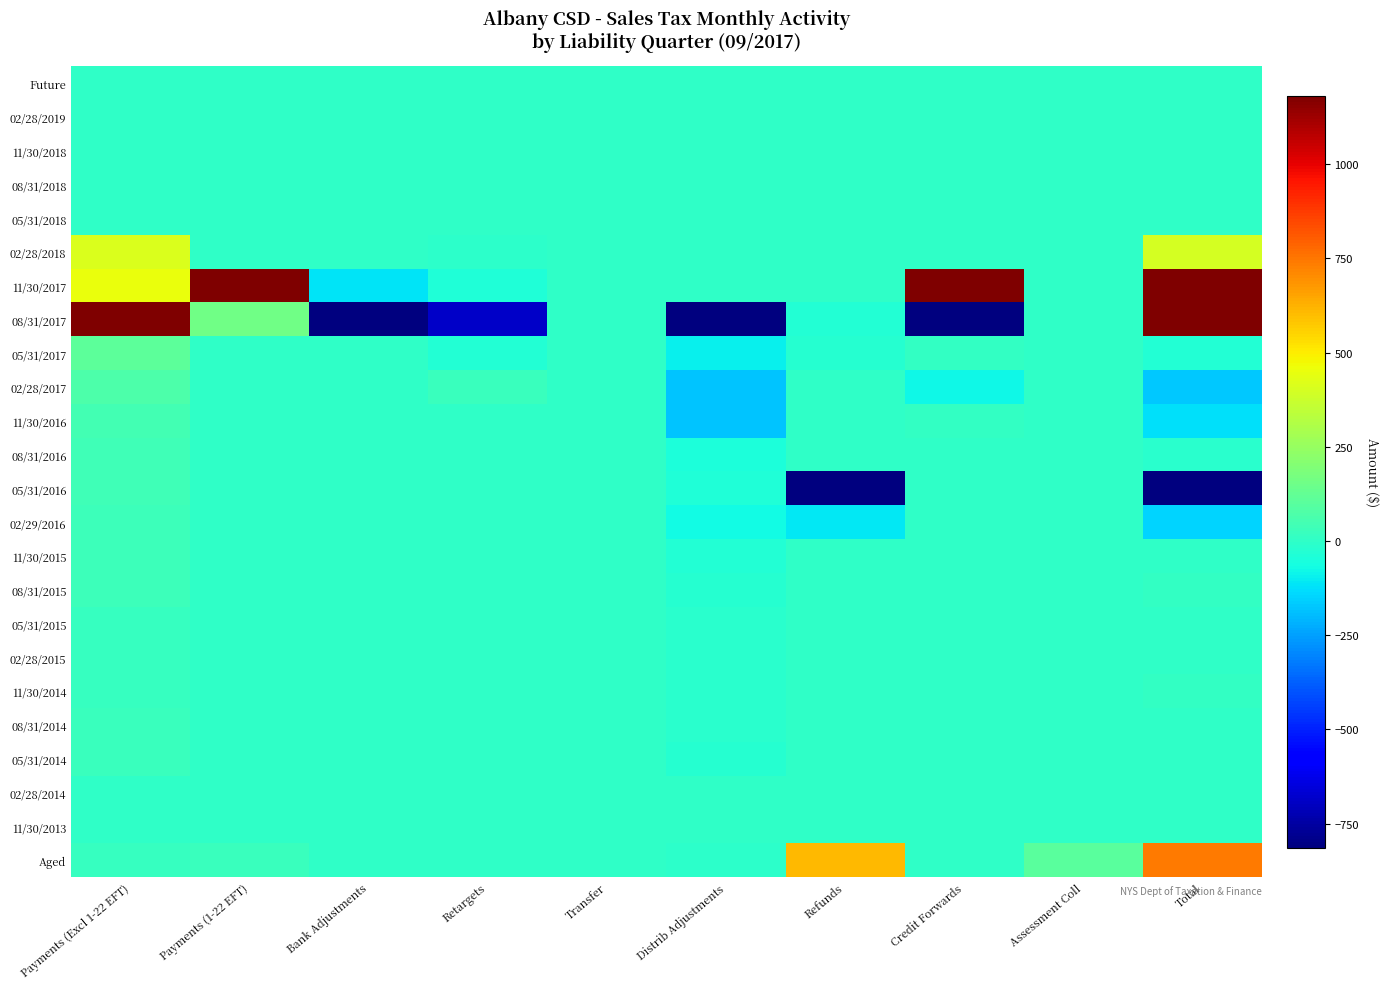

Reading left to right, what are all the values shown in this chart?

Future: Payments (Excl 1-22 EFT)=0.0	Payments (1-22 EFT)=0.0	Bank Adjustments=0.0	Retargets=0.0	Transfer=0.0	Distrib Adjustments=0.0	Refunds=0.0	Credit Forwards=0.0	Assessment Coll=0.0	Total=0.0
02/28/2019: Payments (Excl 1-22 EFT)=0.0	Payments (1-22 EFT)=0.0	Bank Adjustments=0.0	Retargets=0.0	Transfer=0.0	Distrib Adjustments=0.0	Refunds=0.0	Credit Forwards=0.2	Assessment Coll=0.0	Total=0.2
11/30/2018: Payments (Excl 1-22 EFT)=0.0	Payments (1-22 EFT)=0.0	Bank Adjustments=0.0	Retargets=0.0	Transfer=0.0	Distrib Adjustments=0.0	Refunds=0.0	Credit Forwards=0.0	Assessment Coll=0.0	Total=0.0
08/31/2018: Payments (Excl 1-22 EFT)=0.0	Payments (1-22 EFT)=0.0	Bank Adjustments=0.0	Retargets=0.0	Transfer=0.0	Distrib Adjustments=0.0	Refunds=0.0	Credit Forwards=0.0	Assessment Coll=0.0	Total=0.0
05/31/2018: Payments (Excl 1-22 EFT)=0.0	Payments (1-22 EFT)=0.0	Bank Adjustments=0.0	Retargets=0.0	Transfer=0.0	Distrib Adjustments=0.0	Refunds=0.0	Credit Forwards=0.0	Assessment Coll=0.0	Total=0.0
02/28/2018: Payments (Excl 1-22 EFT)=413.0	Payments (1-22 EFT)=0.0	Bank Adjustments=-3.1	Retargets=-8.9	Transfer=0.0	Distrib Adjustments=-1.3	Refunds=-0.1	Credit Forwards=-0.2	Assessment Coll=-0.1	Total=399.5
11/30/2017: Payments (Excl 1-22 EFT)=453.9	Payments (1-22 EFT)=130939.2	Bank Adjustments=-115.1	Retargets=-38.2	Transfer=0.0	Distrib Adjustments=-0.0	Refunds=-1.7	Credit Forwards=2732.3	Assessment Coll=0.0	Total=133970.4
08/31/2017: Payments (Excl 1-22 EFT)=160873.1	Payments (1-22 EFT)=159.0	Bank Adjustments=-6341.0	Retargets=-688.6	Transfer=0.0	Distrib Adjustments=-19901.7	Refunds=-29.7	Credit Forwards=-3967.4	Assessment Coll=0.0	Total=130103.6
05/31/2017: Payments (Excl 1-22 EFT)=110.3	Payments (1-22 EFT)=0.1	Bank Adjustments=-0.2	Retargets=-33.9	Transfer=0.0	Distrib Adjustments=-95.1	Refunds=-20.9	Credit Forwards=11.5	Assessment Coll=-0.2	Total=-28.3
02/28/2017: Payments (Excl 1-22 EFT)=70.3	Payments (1-22 EFT)=0.0	Bank Adjustments=-0.3	Retargets=21.9	Transfer=0.0	Distrib Adjustments=-176.4	Refunds=-1.8	Credit Forwards=-81.0	Assessment Coll=0.0	Total=-167.3
11/30/2016: Payments (Excl 1-22 EFT)=46.8	Payments (1-22 EFT)=0.0	Bank Adjustments=-0.0	Retargets=0.4	Transfer=0.0	Distrib Adjustments=-177.3	Refunds=-1.3	Credit Forwards=6.0	Assessment Coll=0.0	Total=-125.3
08/31/2016: Payments (Excl 1-22 EFT)=37.2	Payments (1-22 EFT)=0.0	Bank Adjustments=-0.0	Retargets=0.2	Transfer=0.0	Distrib Adjustments=-49.7	Refunds=-1.3	Credit Forwards=-0.1	Assessment Coll=0.0	Total=-13.7
05/31/2016: Payments (Excl 1-22 EFT)=39.1	Payments (1-22 EFT)=0.0	Bank Adjustments=-0.0	Retargets=2.8	Transfer=0.1	Distrib Adjustments=-41.5	Refunds=-1259.4	Credit Forwards=-0.0	Assessment Coll=0.0	Total=-1258.9
02/29/2016: Payments (Excl 1-22 EFT)=34.4	Payments (1-22 EFT)=0.0	Bank Adjustments=-0.1	Retargets=-0.7	Transfer=0.0	Distrib Adjustments=-71.5	Refunds=-108.7	Credit Forwards=-0.0	Assessment Coll=0.0	Total=-146.7
11/30/2015: Payments (Excl 1-22 EFT)=33.8	Payments (1-22 EFT)=0.0	Bank Adjustments=-0.0	Retargets=0.1	Transfer=0.0	Distrib Adjustments=-32.5	Refunds=-1.2	Credit Forwards=0.0	Assessment Coll=0.0	Total=0.1
08/31/2015: Payments (Excl 1-22 EFT)=33.0	Payments (1-22 EFT)=0.0	Bank Adjustments=-0.0	Retargets=0.1	Transfer=0.0	Distrib Adjustments=-26.0	Refunds=-0.5	Credit Forwards=0.0	Assessment Coll=0.0	Total=6.6
05/31/2015: Payments (Excl 1-22 EFT)=14.1	Payments (1-22 EFT)=0.0	Bank Adjustments=-0.0	Retargets=0.1	Transfer=0.0	Distrib Adjustments=-13.8	Refunds=0.0	Credit Forwards=0.0	Assessment Coll=1.7	Total=2.1
02/28/2015: Payments (Excl 1-22 EFT)=15.7	Payments (1-22 EFT)=0.0	Bank Adjustments=-0.0	Retargets=0.1	Transfer=0.0	Distrib Adjustments=-17.0	Refunds=-0.1	Credit Forwards=0.0	Assessment Coll=0.0	Total=-1.3
11/30/2014: Payments (Excl 1-22 EFT)=16.3	Payments (1-22 EFT)=0.0	Bank Adjustments=-0.0	Retargets=0.6	Transfer=0.0	Distrib Adjustments=-12.2	Refunds=0.0	Credit Forwards=0.0	Assessment Coll=0.0	Total=4.6
08/31/2014: Payments (Excl 1-22 EFT)=21.1	Payments (1-22 EFT)=0.0	Bank Adjustments=-0.0	Retargets=-0.4	Transfer=0.0	Distrib Adjustments=-17.6	Refunds=0.0	Credit Forwards=0.0	Assessment Coll=0.5	Total=3.5
05/31/2014: Payments (Excl 1-22 EFT)=20.6	Payments (1-22 EFT)=0.0	Bank Adjustments=-0.0	Retargets=0.0	Transfer=0.0	Distrib Adjustments=-20.6	Refunds=0.0	Credit Forwards=0.0	Assessment Coll=0.0	Total=0.0
02/28/2014: Payments (Excl 1-22 EFT)=0.8	Payments (1-22 EFT)=0.0	Bank Adjustments=-0.0	Retargets=0.2	Transfer=0.0	Distrib Adjustments=-1.0	Refunds=-0.1	Credit Forwards=0.0	Assessment Coll=0.0	Total=-0.1
11/30/2013: Payments (Excl 1-22 EFT)=0.5	Payments (1-22 EFT)=0.0	Bank Adjustments=-0.0	Retargets=0.0	Transfer=0.0	Distrib Adjustments=-0.7	Refunds=0.0	Credit Forwards=0.0	Assessment Coll=0.0	Total=-0.2
Aged: Payments (Excl 1-22 EFT)=17.8	Payments (1-22 EFT)=20.6	Bank Adjustments=-0.0	Retargets=-0.4	Transfer=0.0	Distrib Adjustments=-7.4	Refunds=611.1	Credit Forwards=0.0	Assessment Coll=102.3	Total=744.0